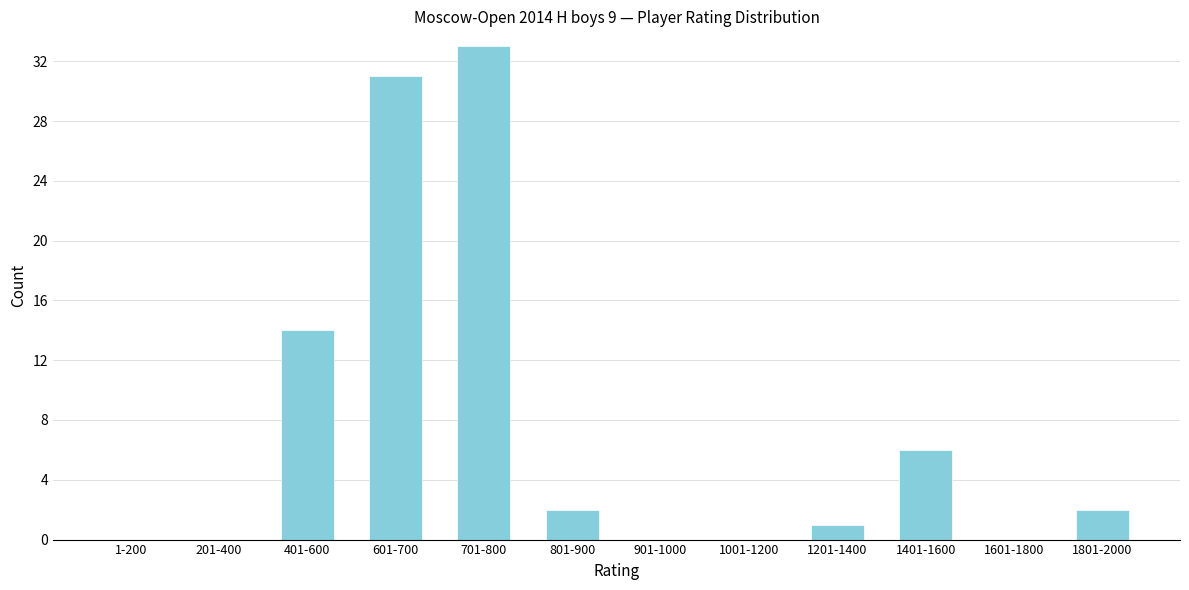

Reading left to right, transcribe all the data shown in this chart.

1-200=0	201-400=0	401-600=14	601-700=31	701-800=33	801-900=2	901-1000=0	1001-1200=0	1201-1400=1	1401-1600=6	1601-1800=0	1801-2000=2